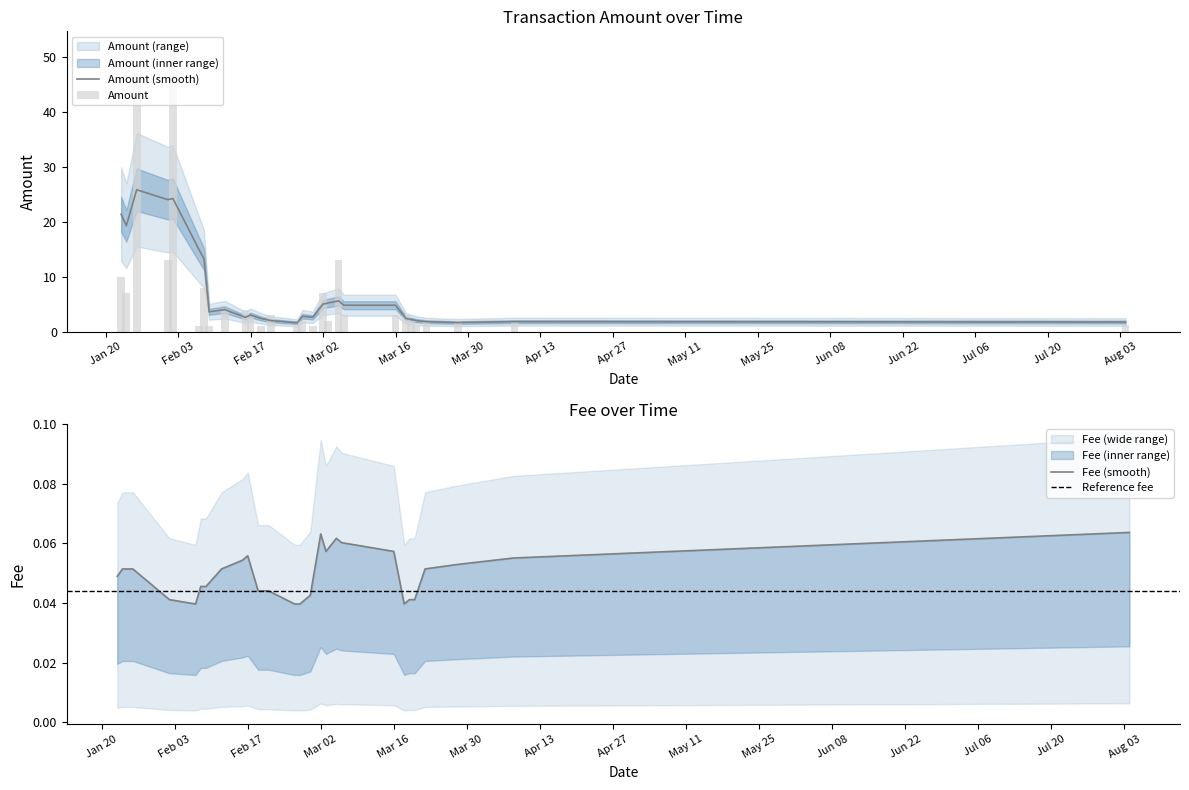

What position from the right is 2020-02-01?

25